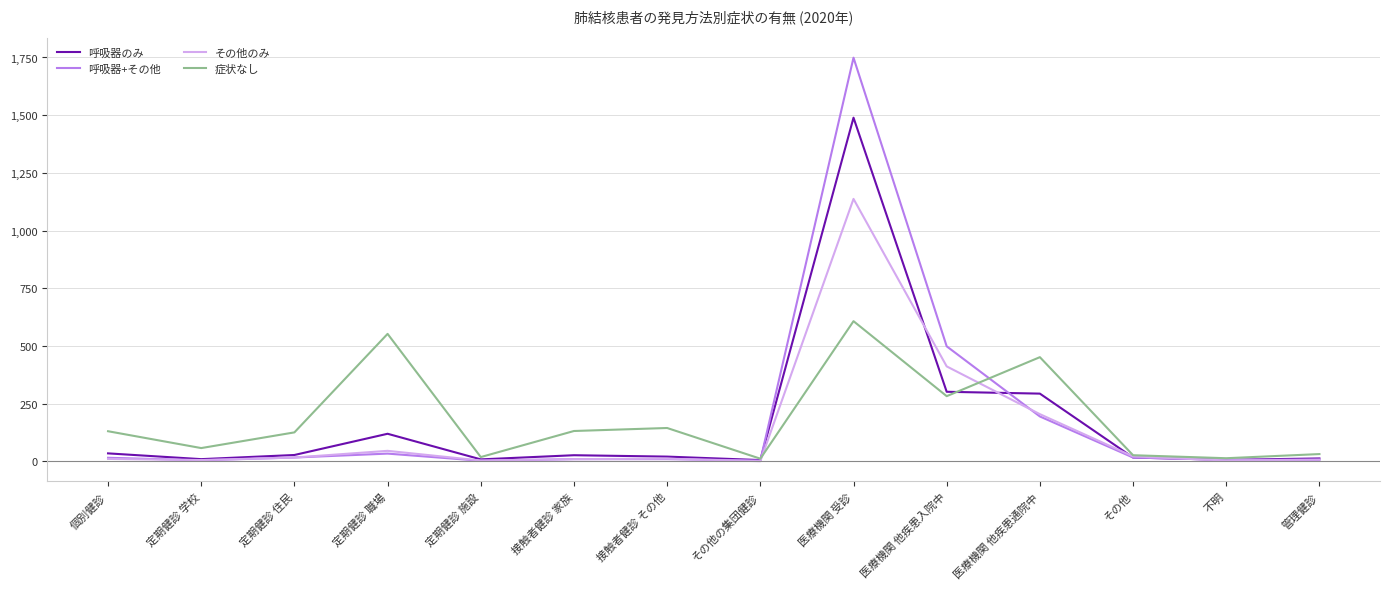

What position from the right is 定期健診 学校?

13